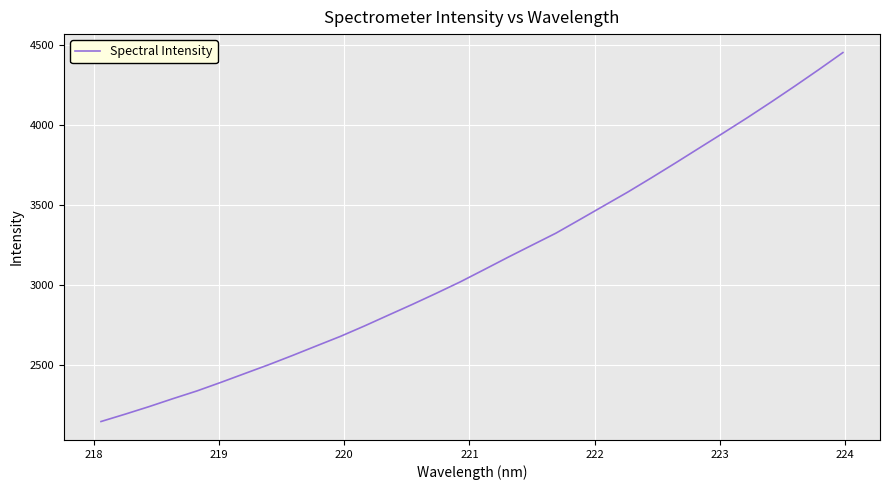

What is the average value?

3144.6